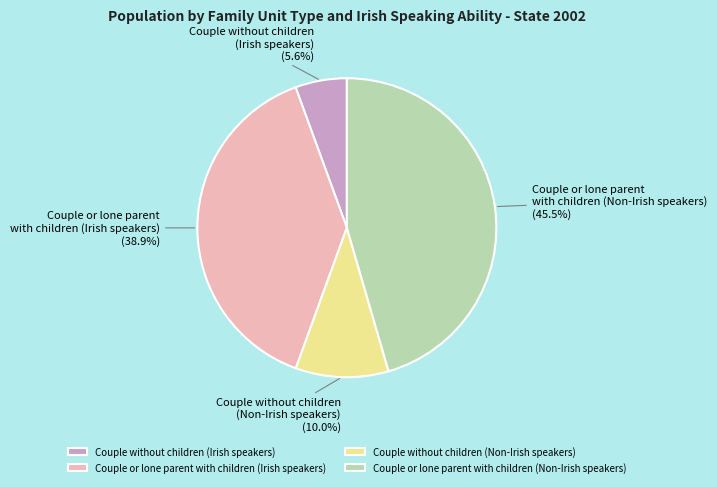

What percentage do Couple without children (Irish speakers) and Couple or lone parent with children (Non-Irish speakers) together represent?

51.1%